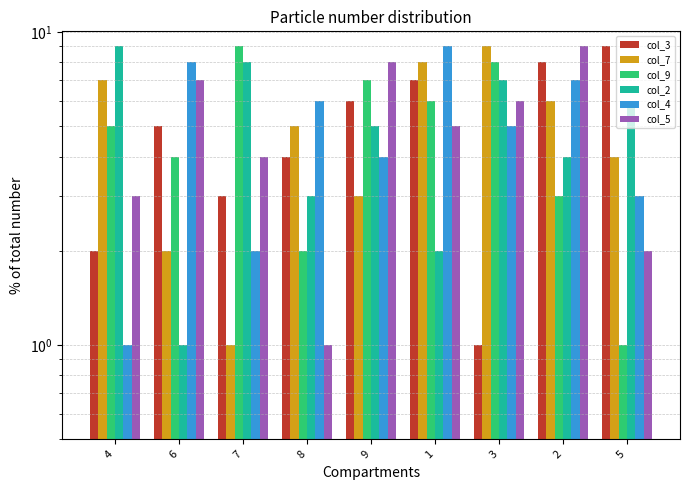

At which category is the sum across all series the highest?

1